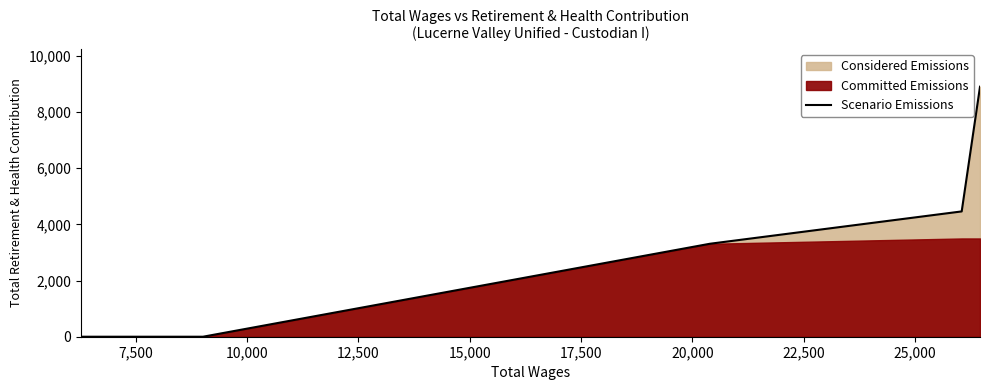

Reading right to left, extract all data points from this chart.

8905	4463	3311	0	0